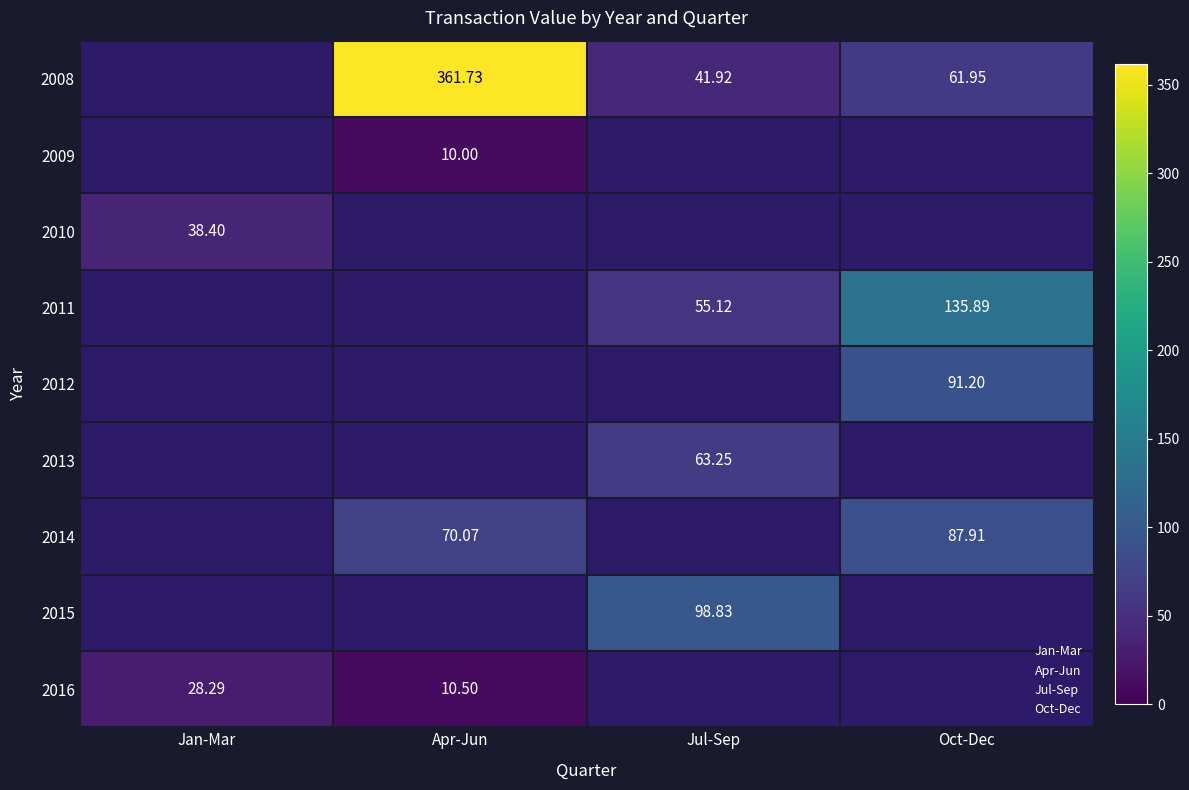

What is the difference between the highest and lowest values at Apr-Jun?

351.7